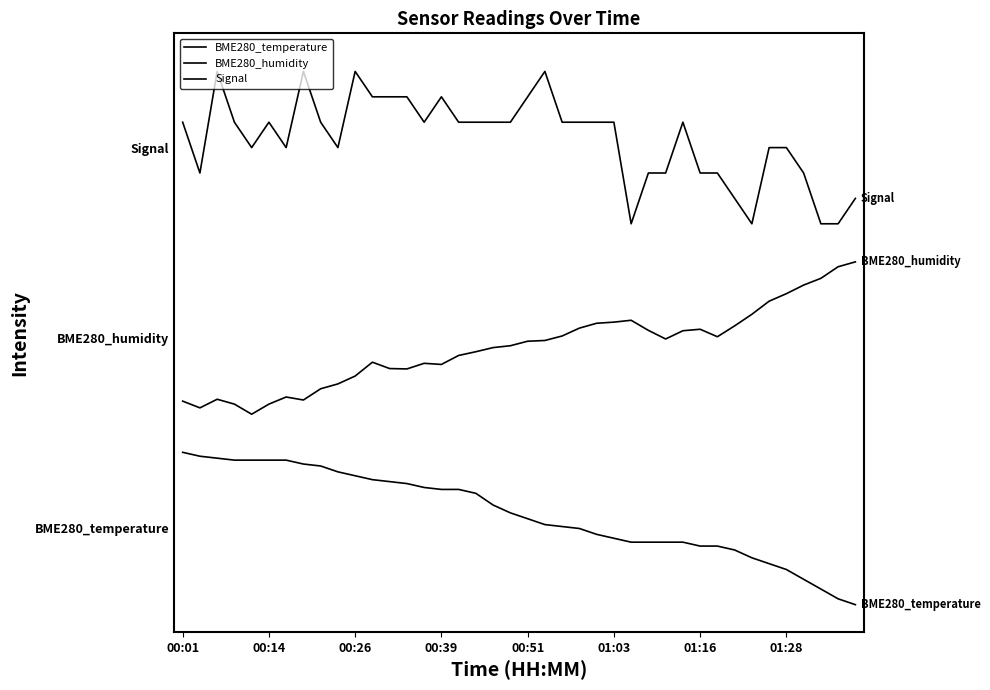

Is this an area chart (filled region under the line)?

No